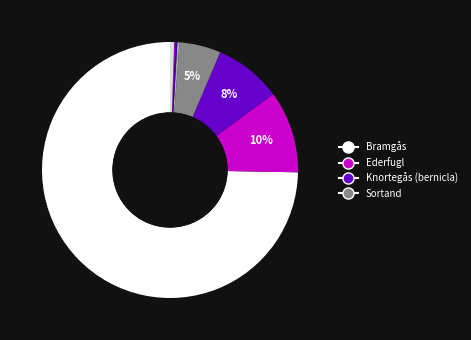

Is there any slice that represents more than half of the pie?

Yes